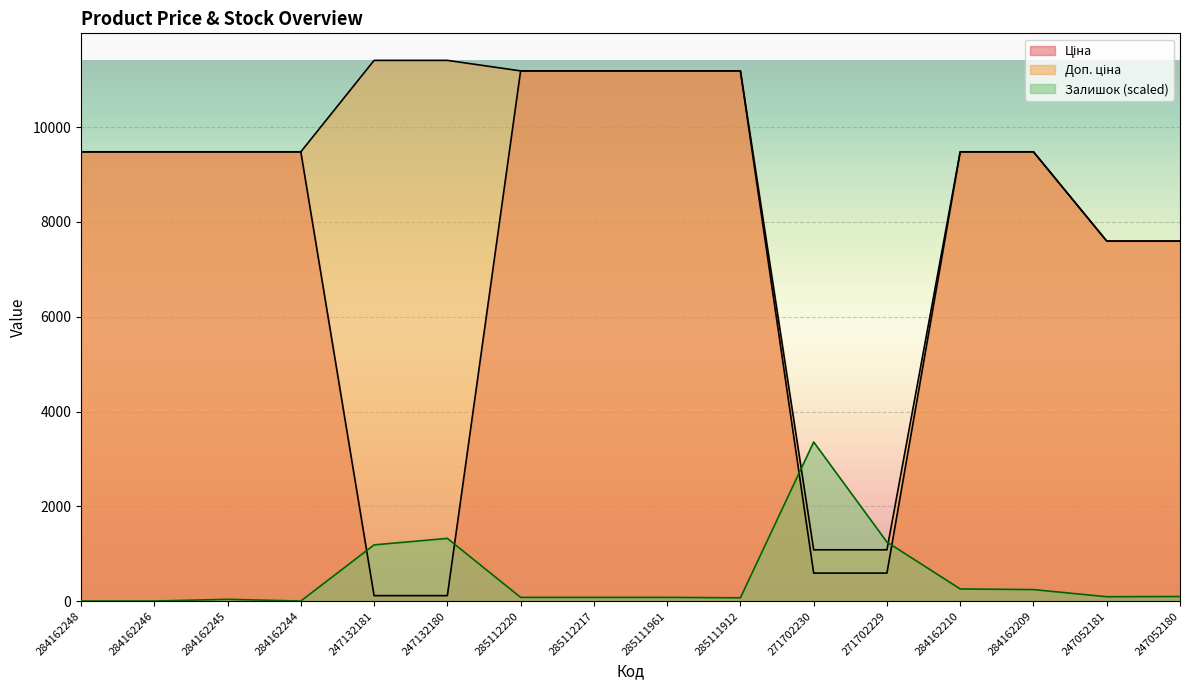

At 284162248, list the series in order from largest to smallest.

Ціна, Доп. ціна, Залишок